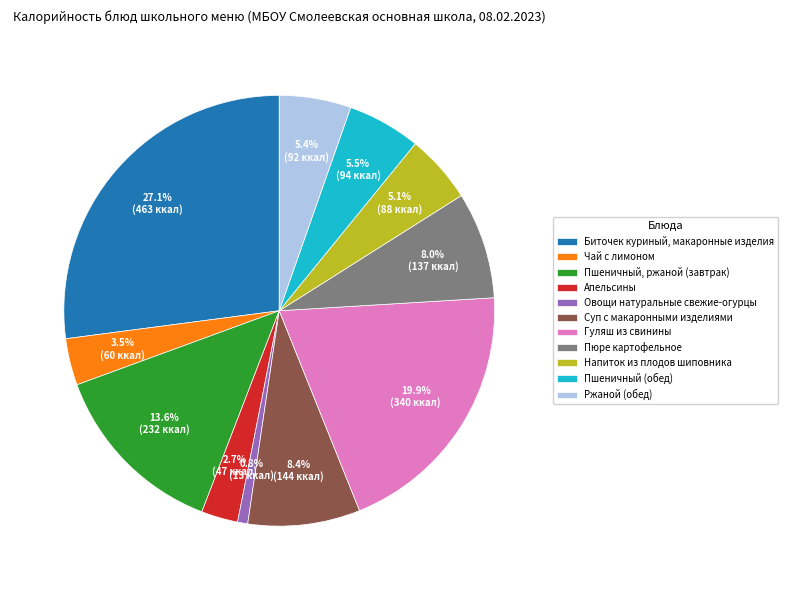

To the nearest percent, what is the combined percentage of Овощи натуральные свежие-огурцы and Биточек куриный, макаронные изделия?

28%